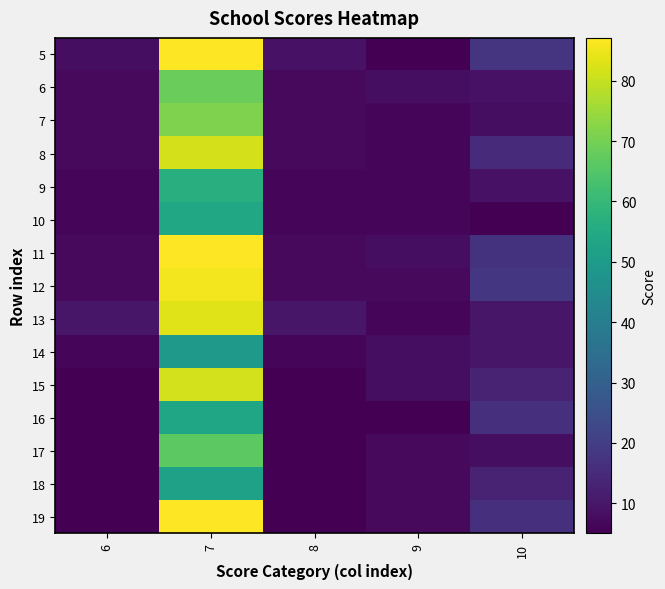

Which has a higher value, 7 or 6?

7